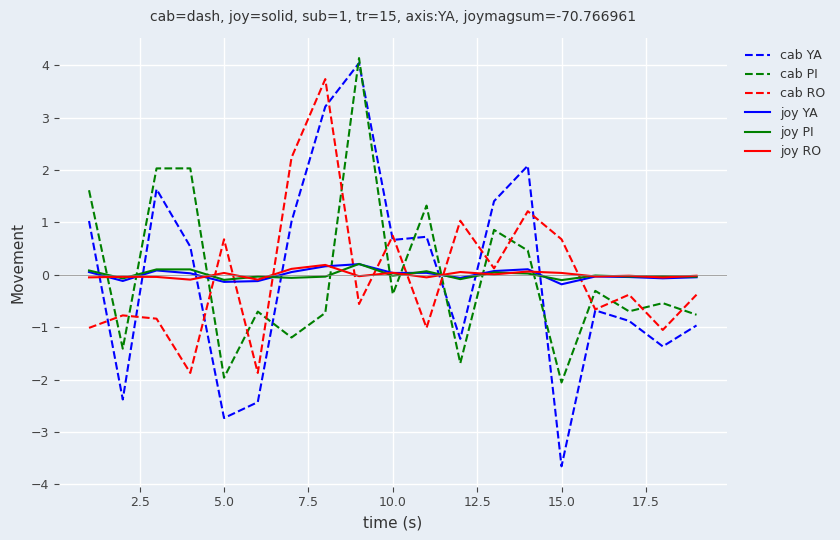

What is the smallest value displayed?

-3.7